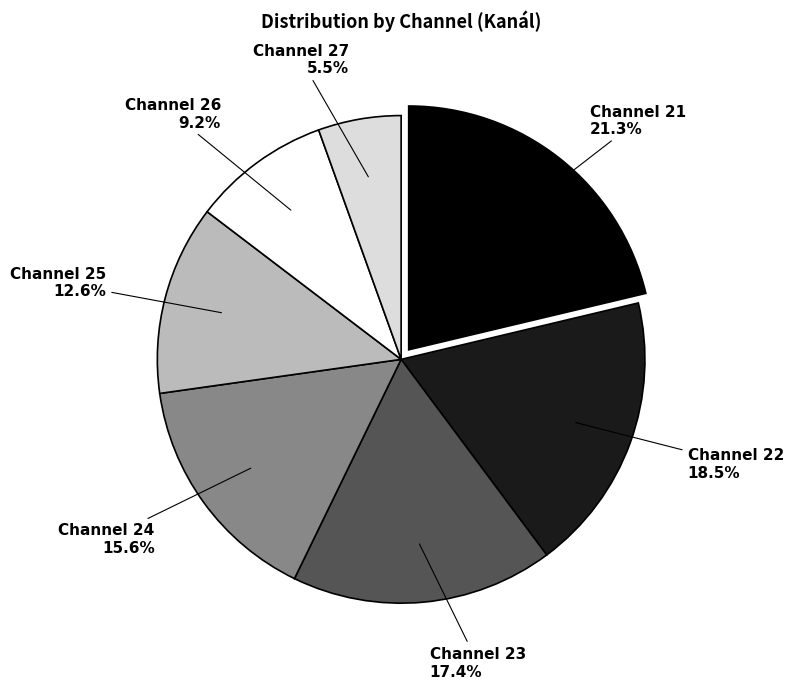

Does any single category account for the majority?

No